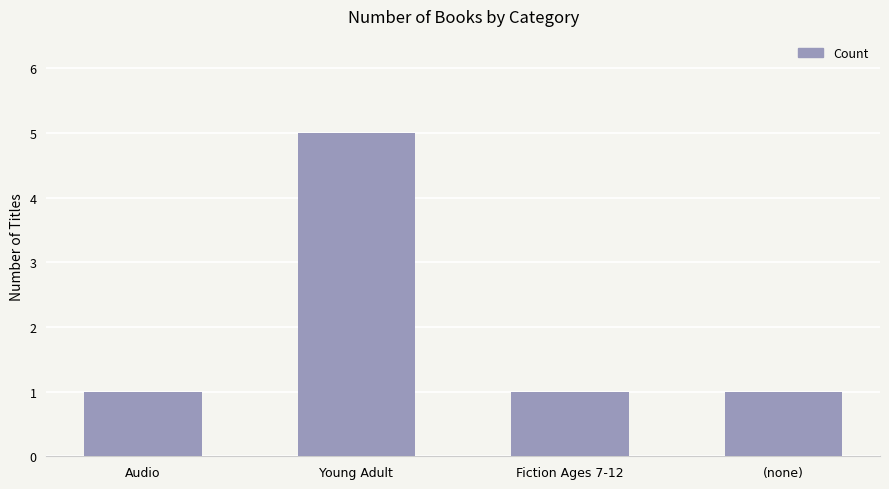

What is the label of the 3rd bar from the left?

Fiction Ages 7-12